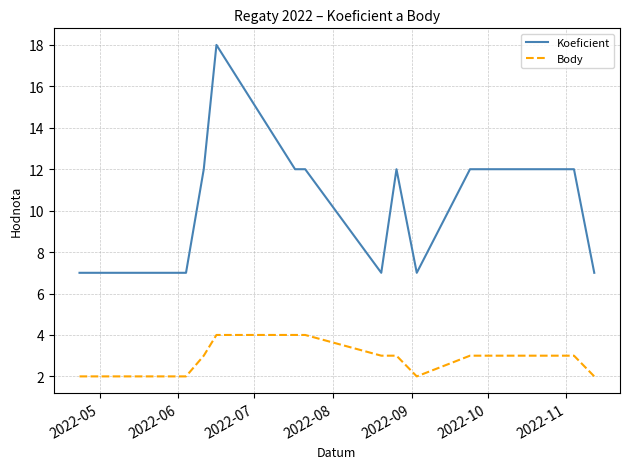

What is the minimum value for Koeficient?

7